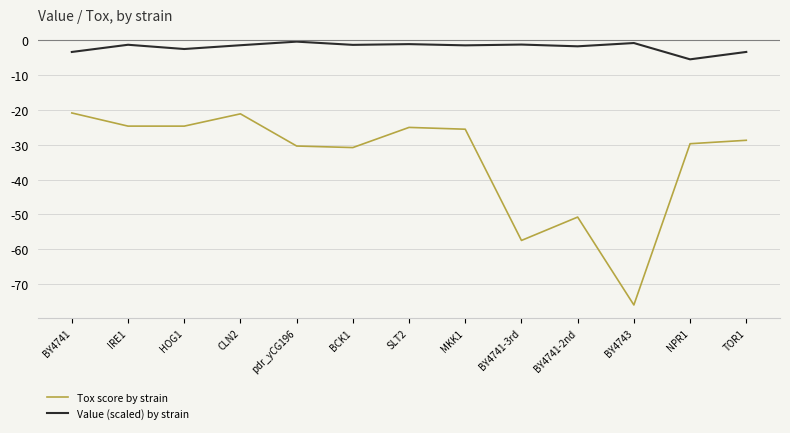

Count the number of categories in the chart.

13